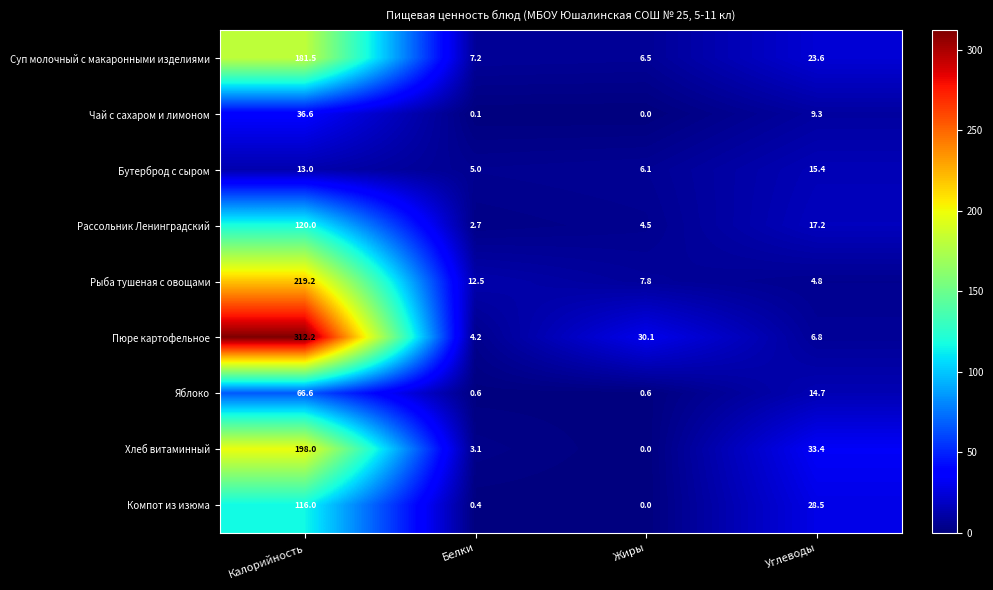

Which series has the widest spread of values?

Пюре картофельное